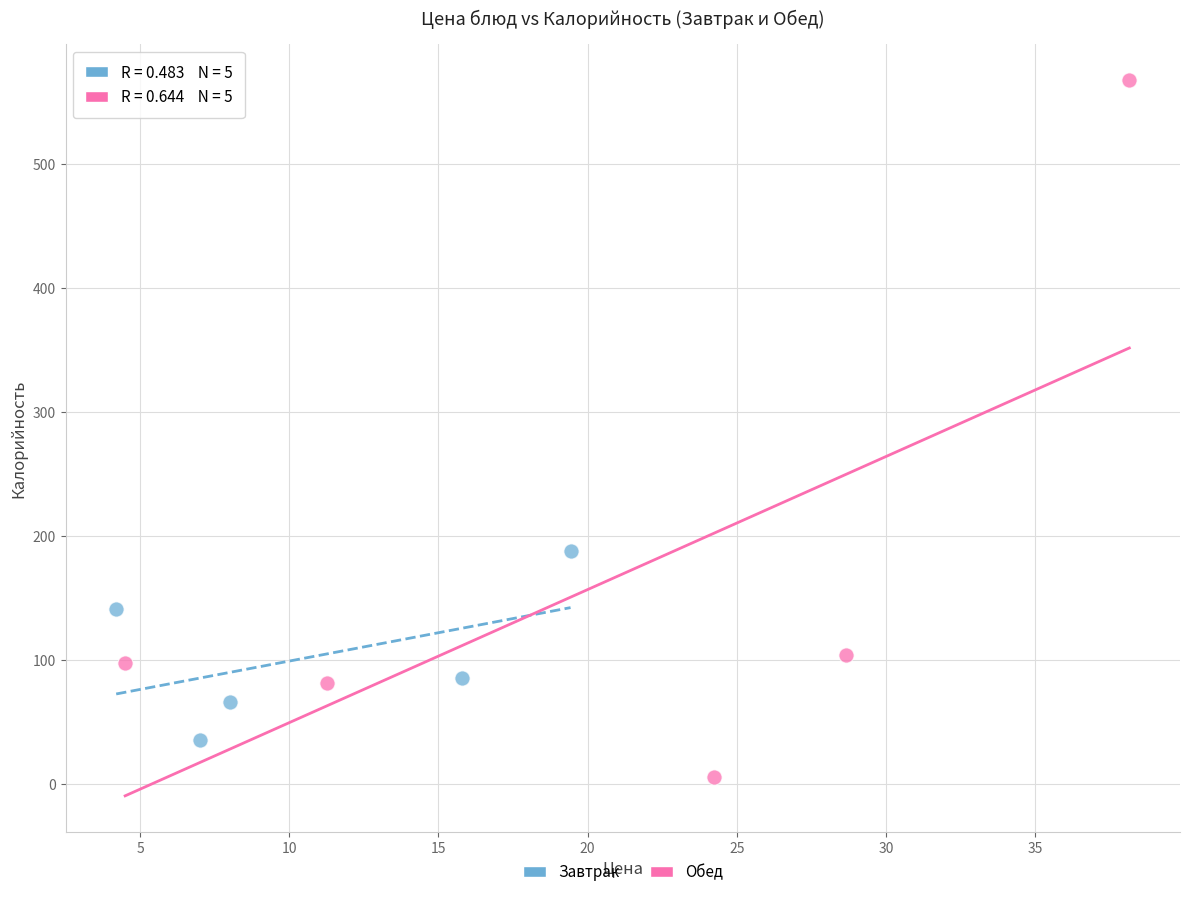

Which series contains the highest Y value?

Обед